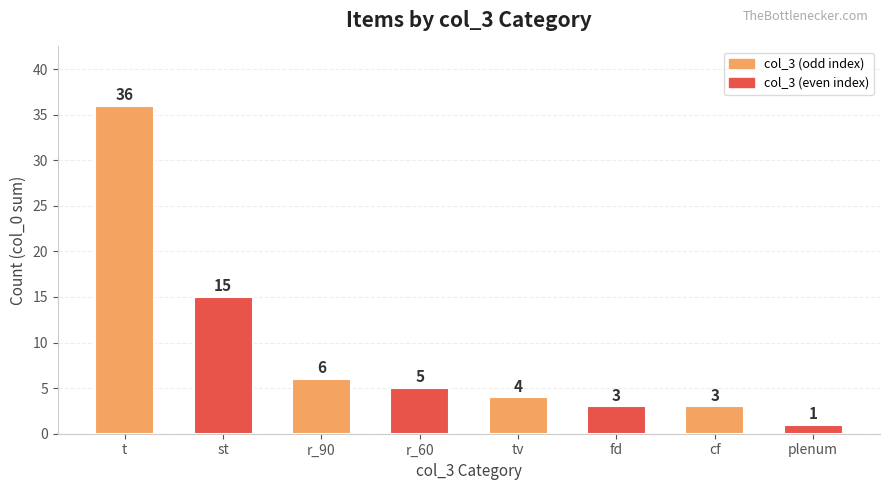

What is the difference between the maximum and minimum values?

35